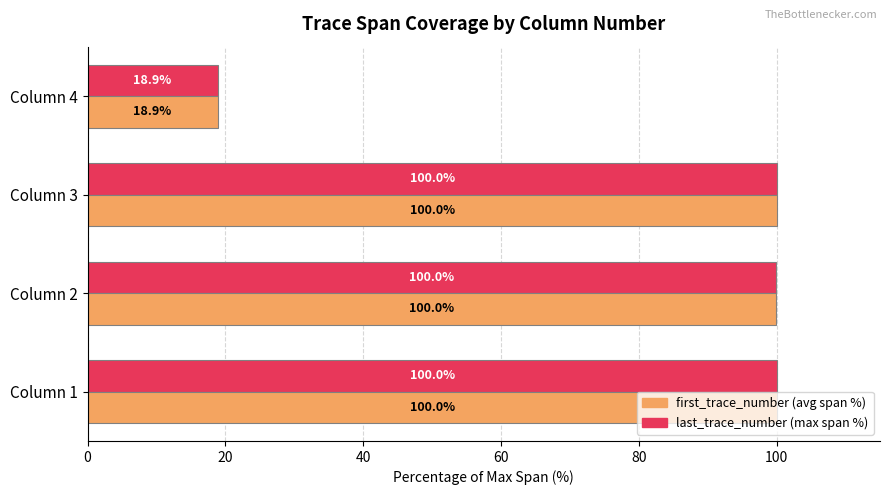

Which category has the lowest value across all series?

Column 4